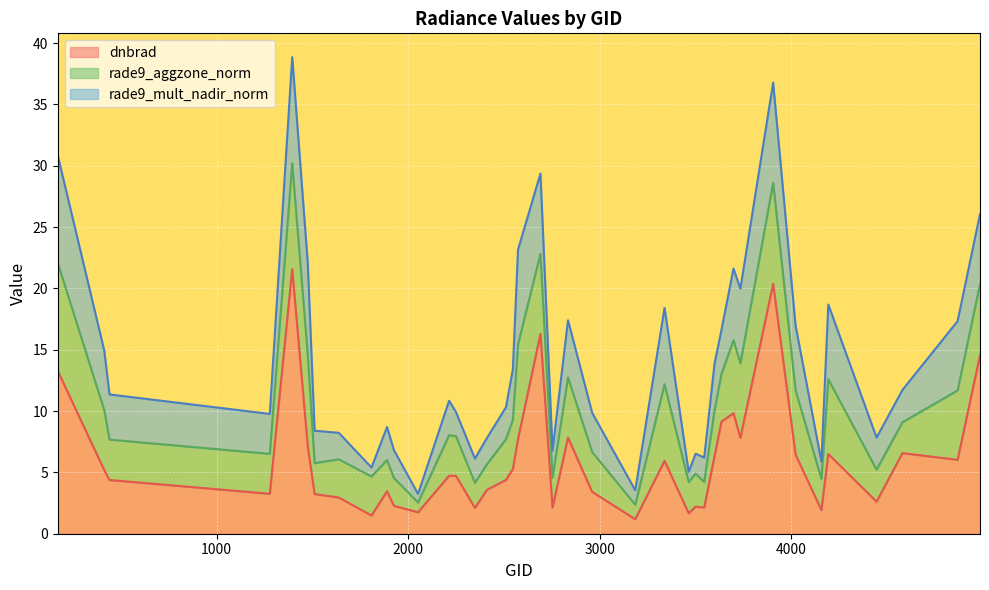

What is the value of the rade9_aggzone_norm point at the 22nd from the left?

4.9